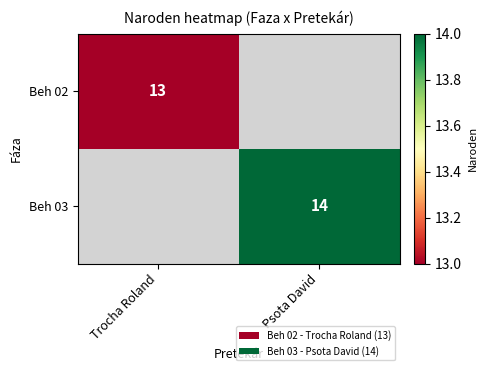

Which label corresponds to the smallest value in the chart?

Psota David